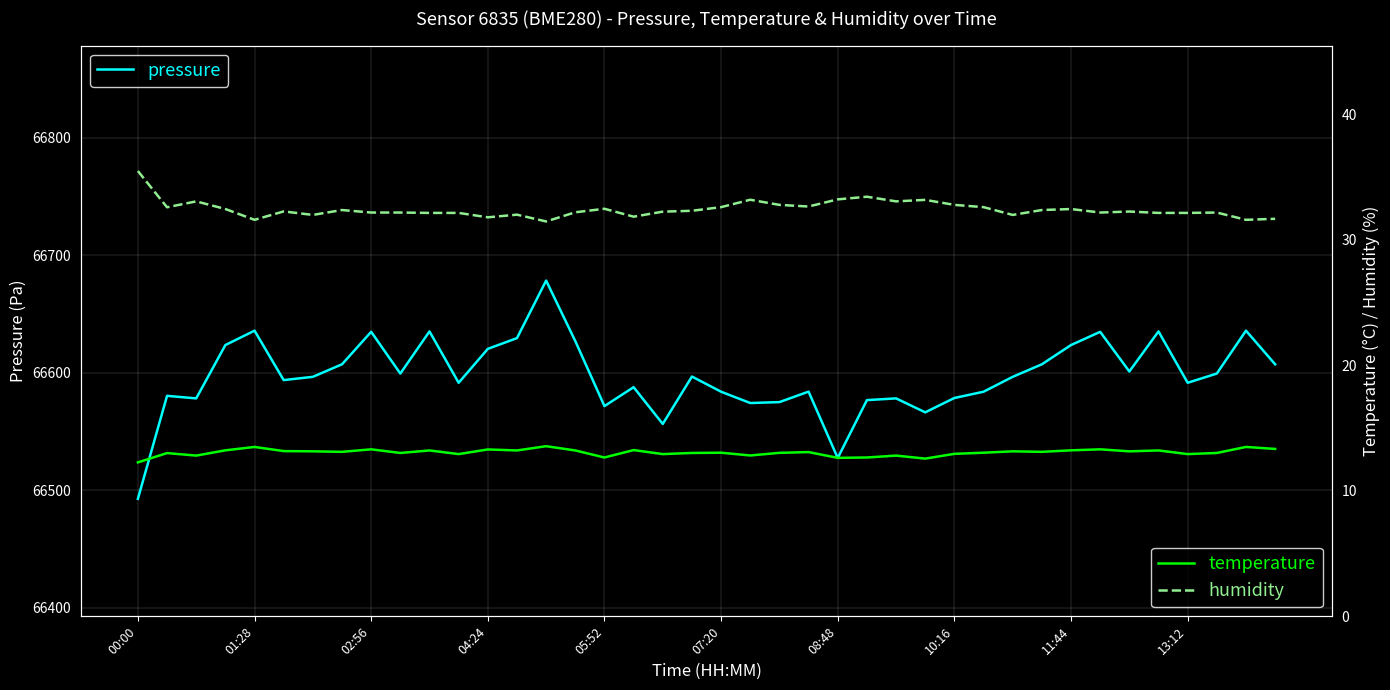

Which category has the lowest value across all series?

00:00